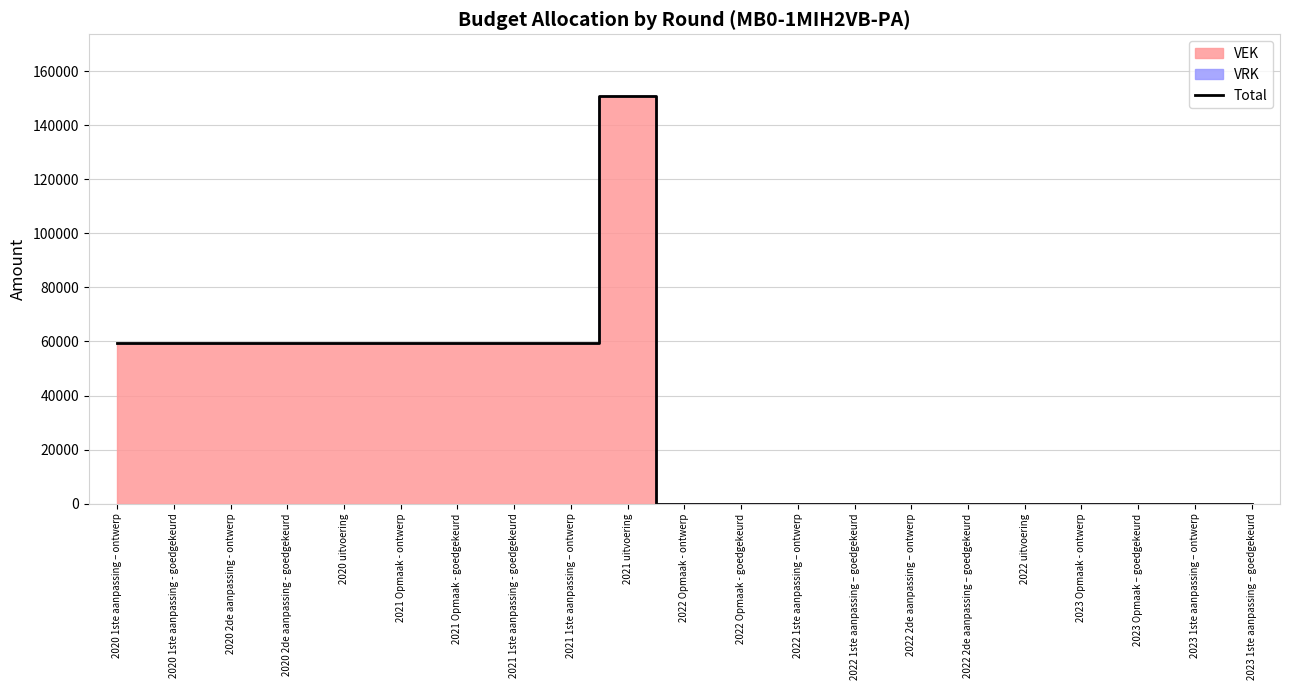

At which category does the chart reach its peak across all series?

2021 uitvoering